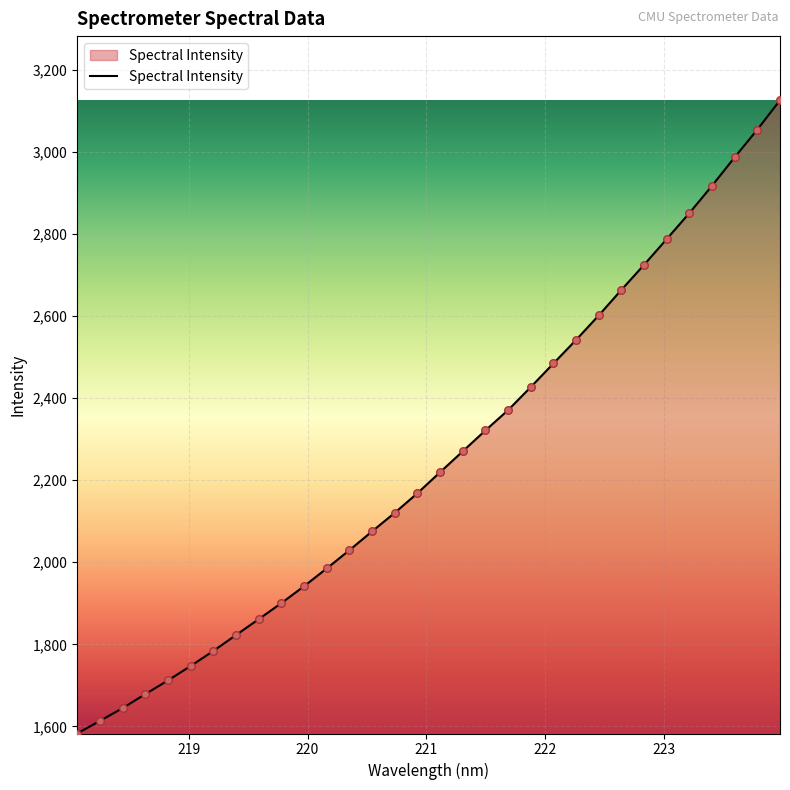

What is the greatest value displayed?

3125.4